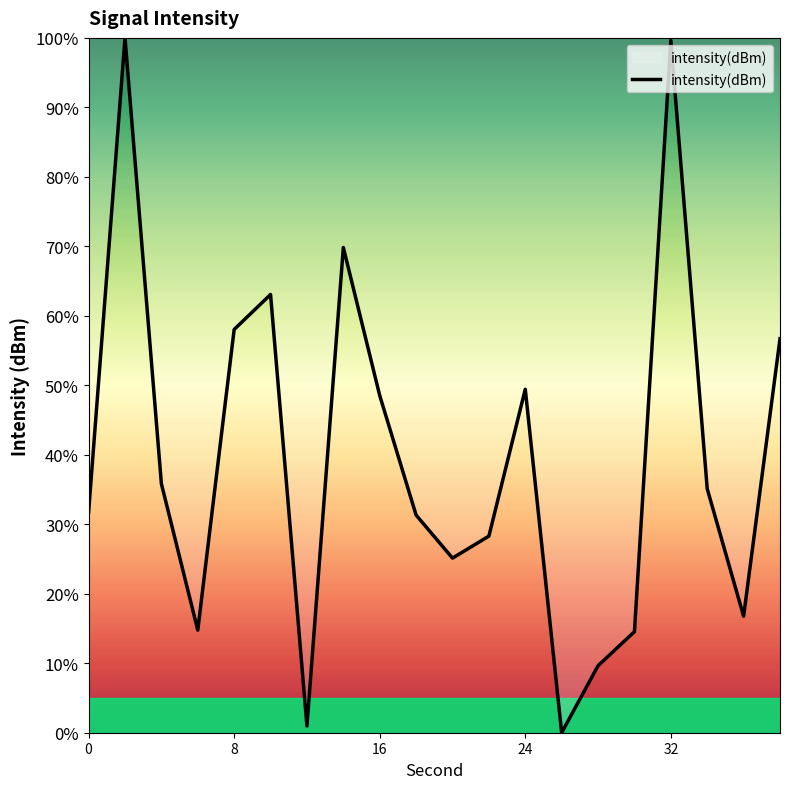

What is the maximum value shown in the chart?

100.0